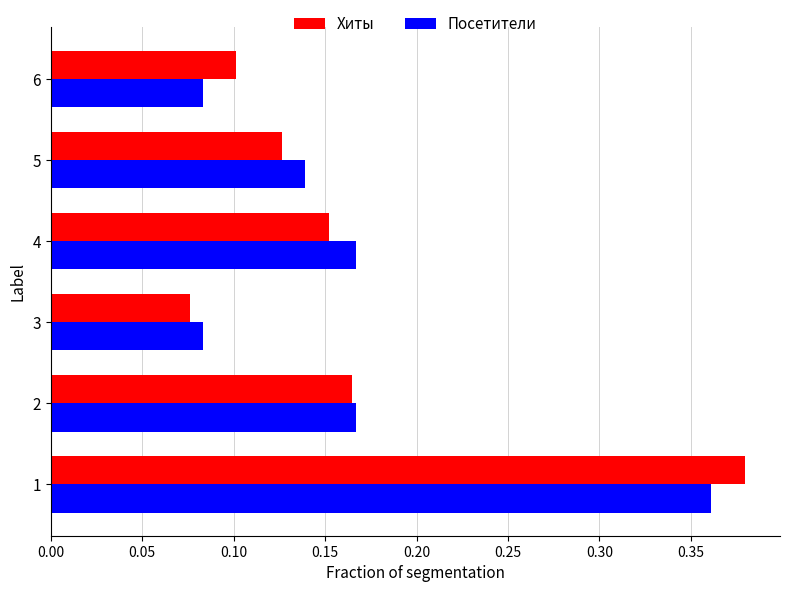

What is the sum of all Посетители values?

1.0